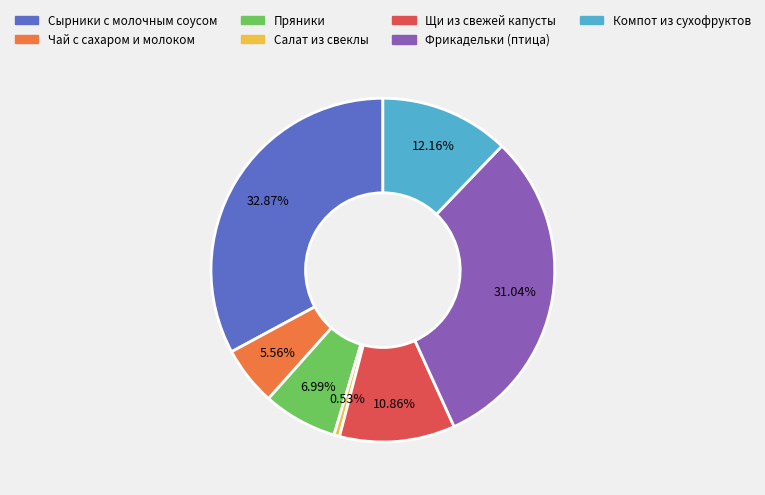

The Компот из сухофруктов slice represents 24% of the pie. True or false?

False